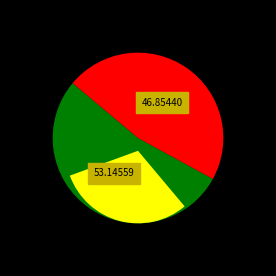

What percentage is the Item 1774 (Mahoning River) slice, to the nearest percent?

53%